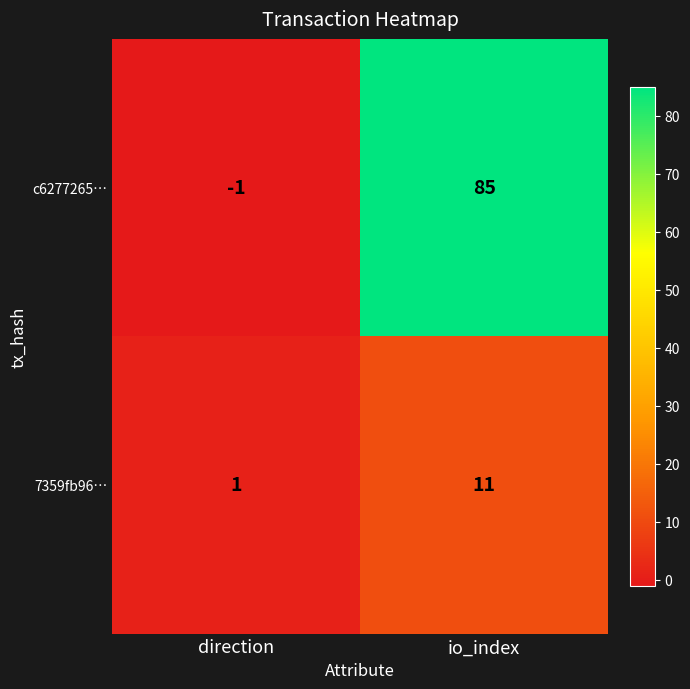

Which series has the largest total across all categories?

c6277265…